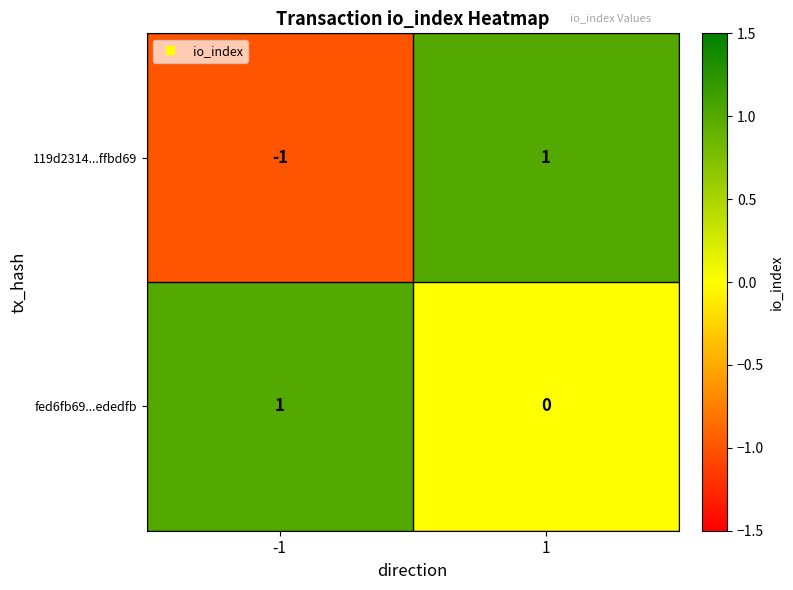

What is the difference between the highest and lowest values at -1?

2